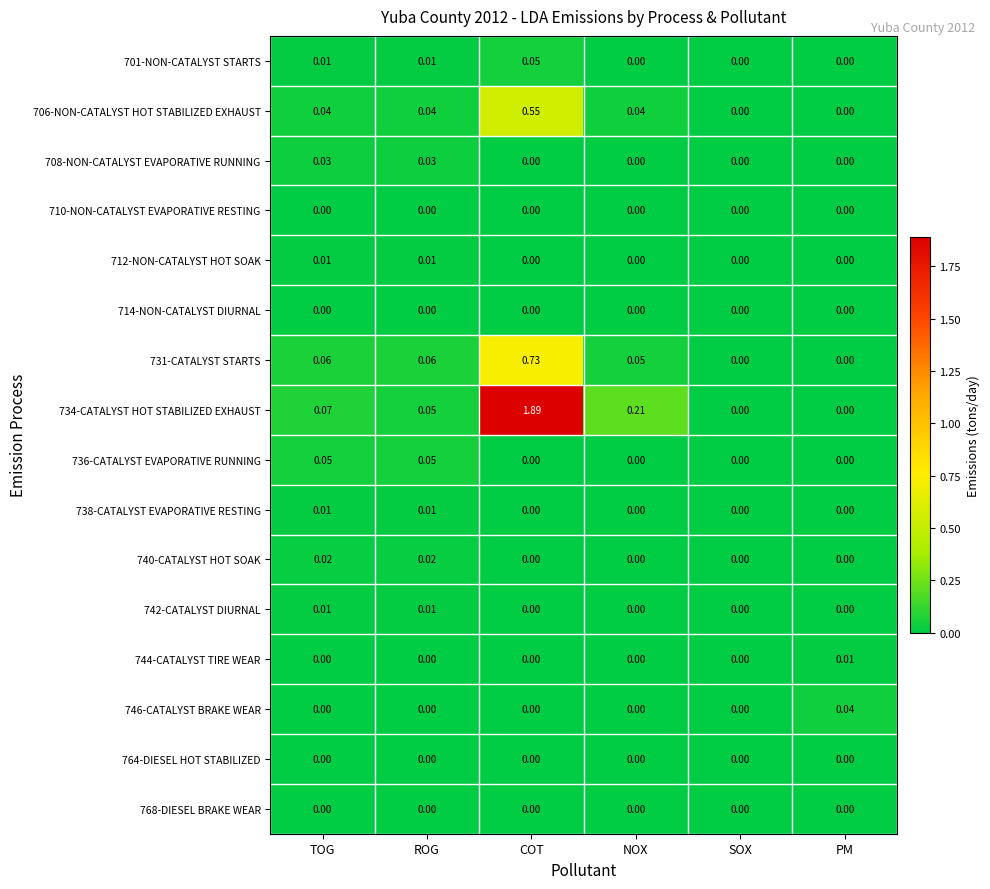

At which category does the chart reach its peak across all series?

COT